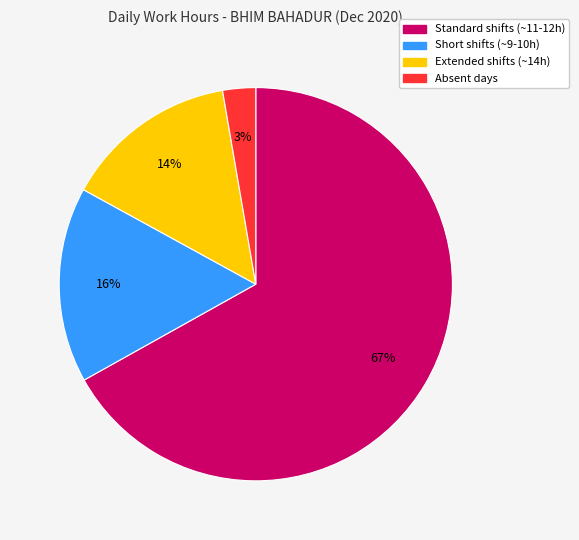

Which category has the smallest portion of the pie?

Absent days